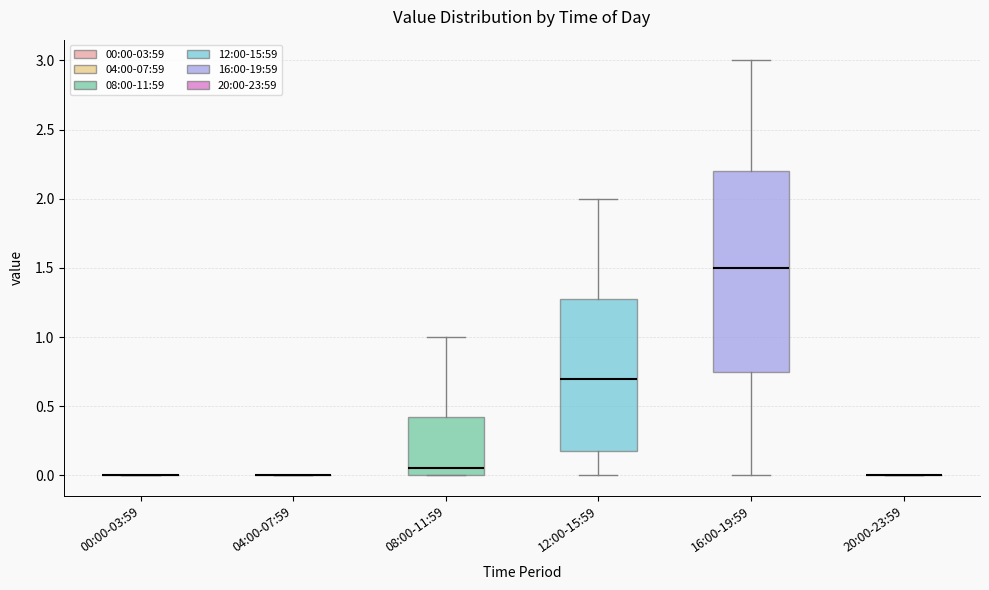

Reading left to right, transcribe this box plot: for each box, give where its median line is, the range the box spans, and where its two whiskers end, as read against the y-axis. The values are not printed on the chart, so give them approximately, as read against the axis.

00:00-03:59: box collapsed to a line at 0.00, whiskers 0.00 to 0.00
04:00-07:59: box collapsed to a line at 0.00, whiskers 0.00 to 0.00
08:00-11:59: median 0.05, box 0.00 to 0.45, whiskers 0.00 to 1.00
12:00-15:59: median 0.70, box 0.20 to 1.30, whiskers 0.00 to 2.00
16:00-19:59: median 1.50, box 0.75 to 2.20, whiskers 0.00 to 3.00
20:00-23:59: box collapsed to a line at 0.00, whiskers 0.00 to 0.00